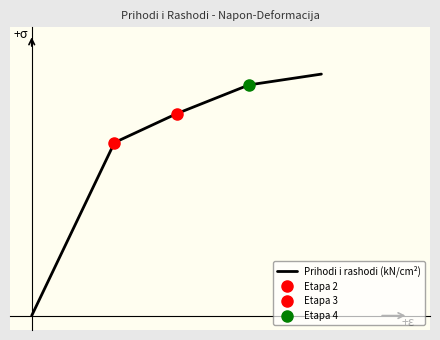

What is the value of the 5th point from the left?

33.5